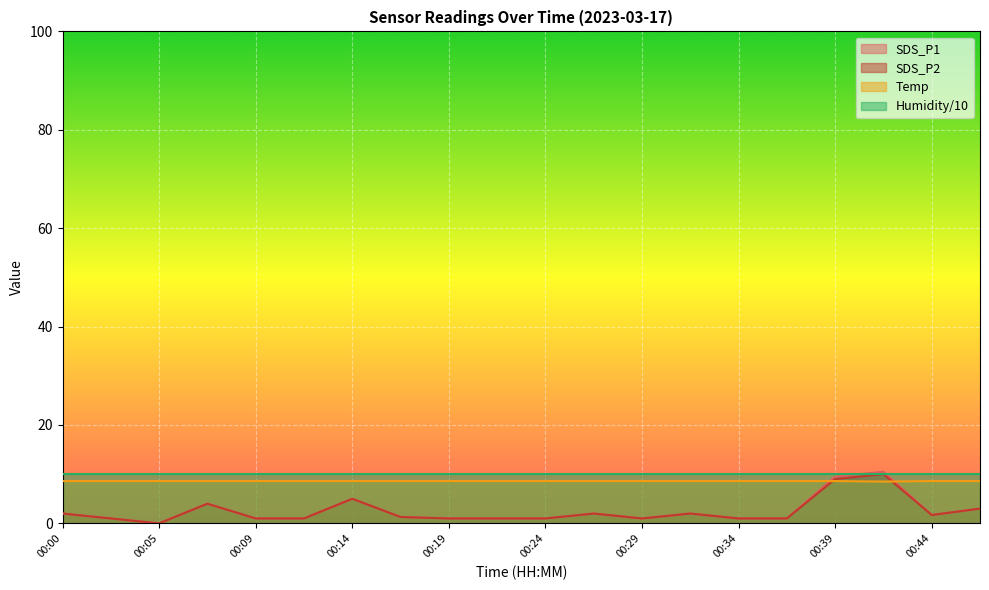

The value of SDS_P2 at 00:24 is 1.0. True or false?

True